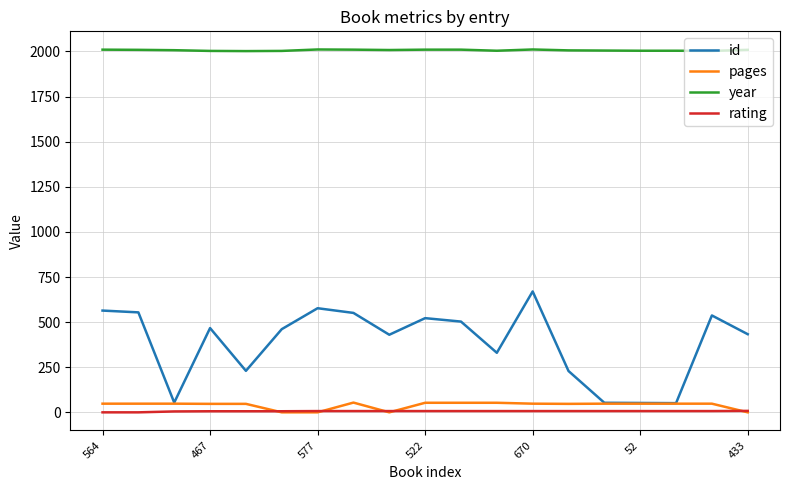

What is the greatest value displayed?

2011